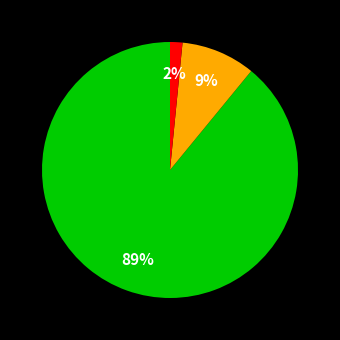

Is there a majority slice in this chart?

Yes